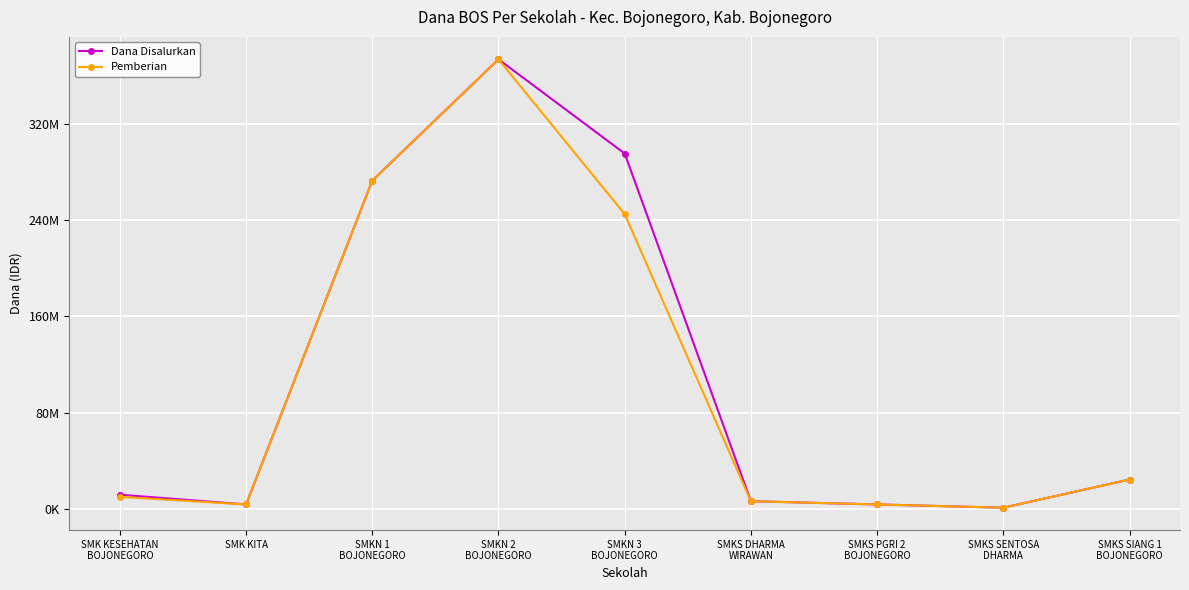

What are all the series names shown in the legend?

Dana Disalurkan, Pemberian